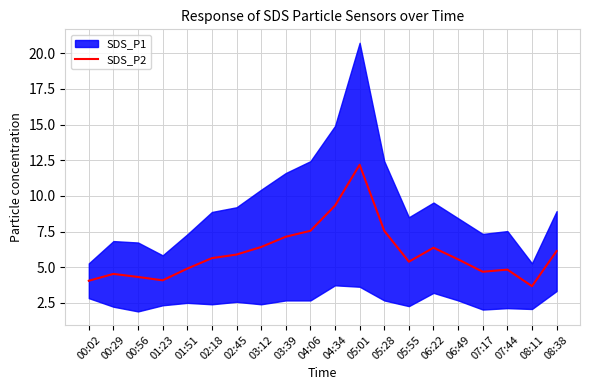

Where is the first local maximum?

00:29